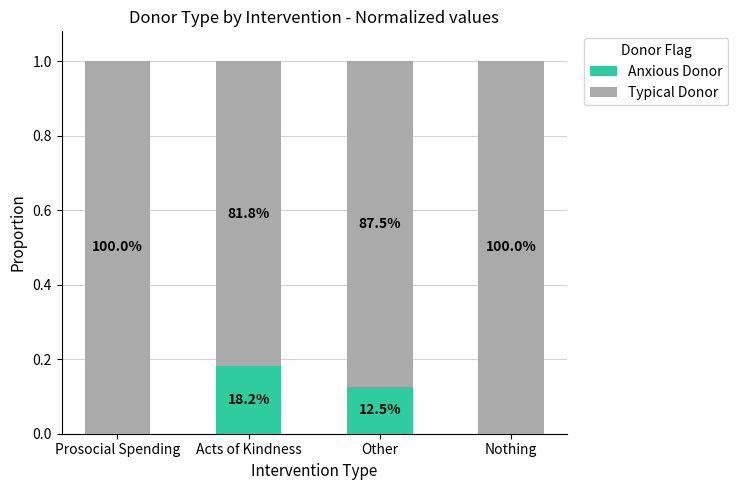

What is the difference between the second highest and minimum values in the Anxious Donor series?

0.1